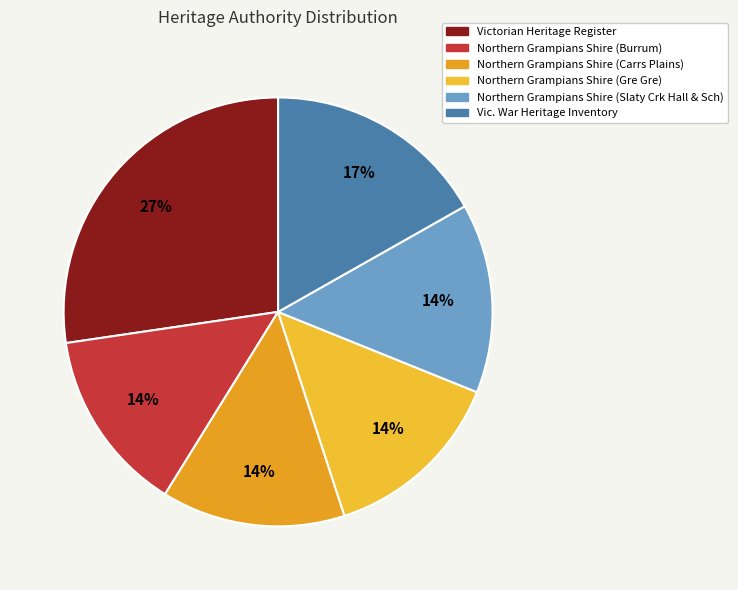

Count the number of slices in the pie.

6